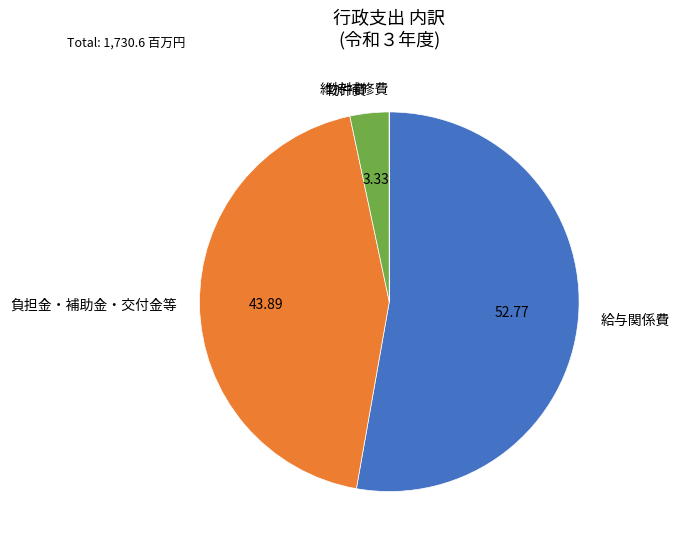

Is it true that 給与関係費 is 61% of the pie?

False